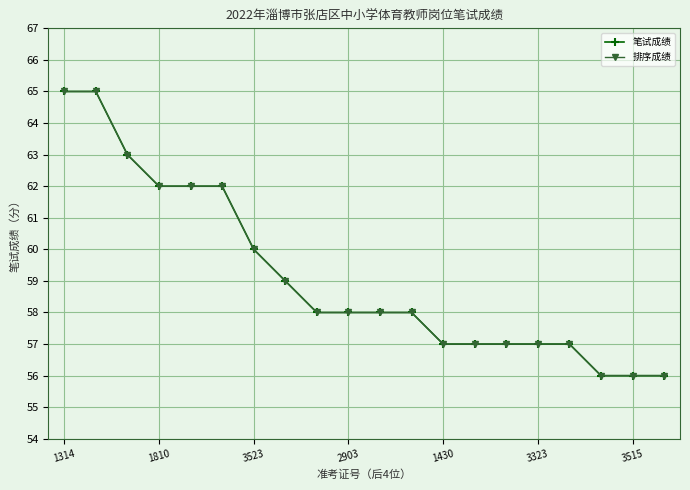

What is the value of the 排序成绩 point at the 5th from the left?

62